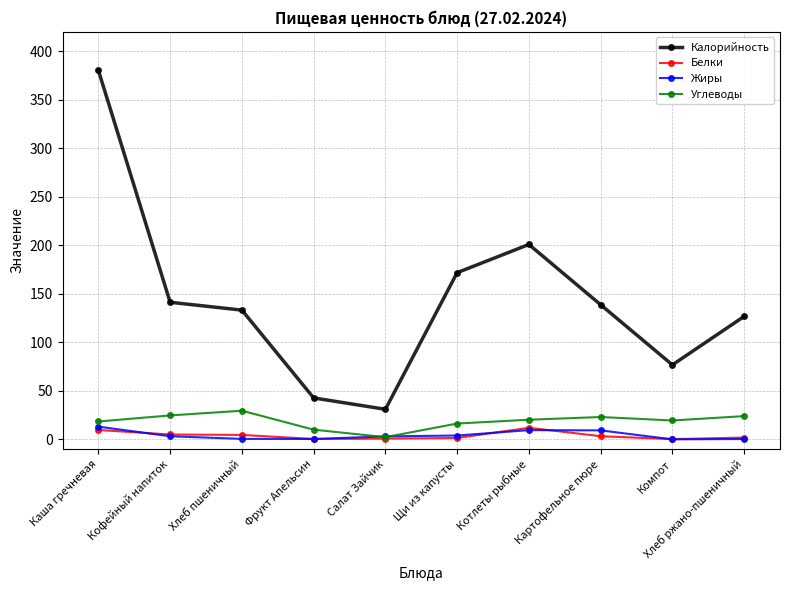

Does the chart display data point markers on the line(s)?

Yes